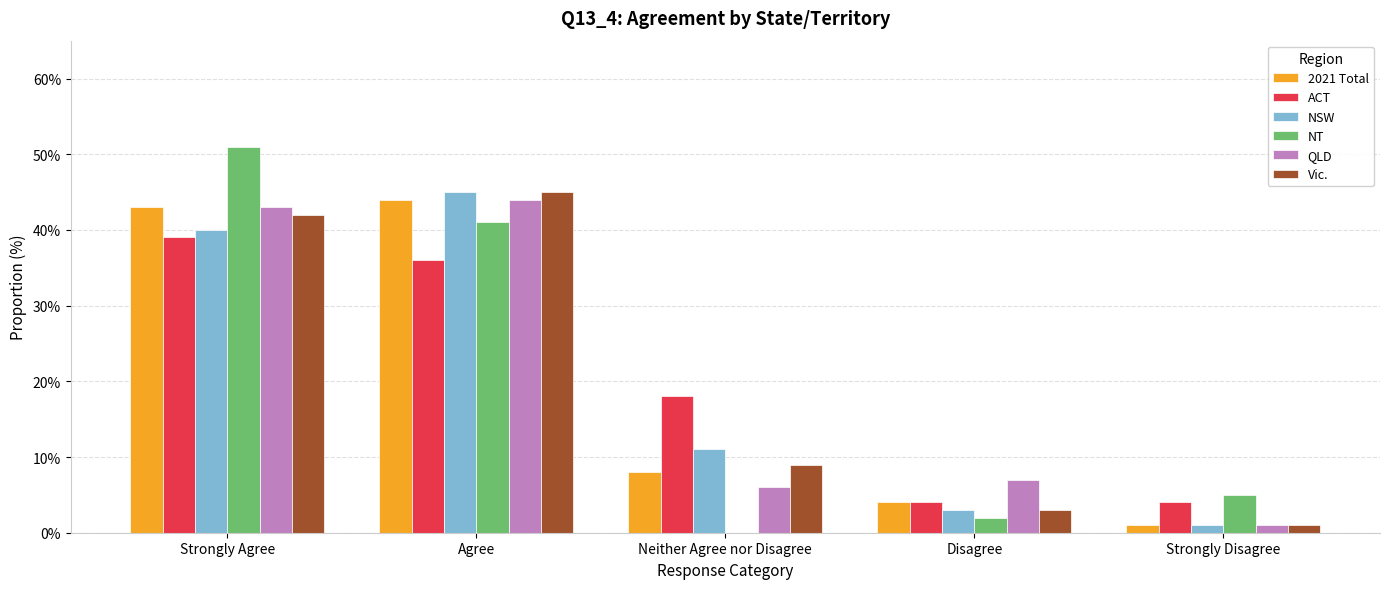

The QLD series shows 7.0 at Disagree. True or false?

True